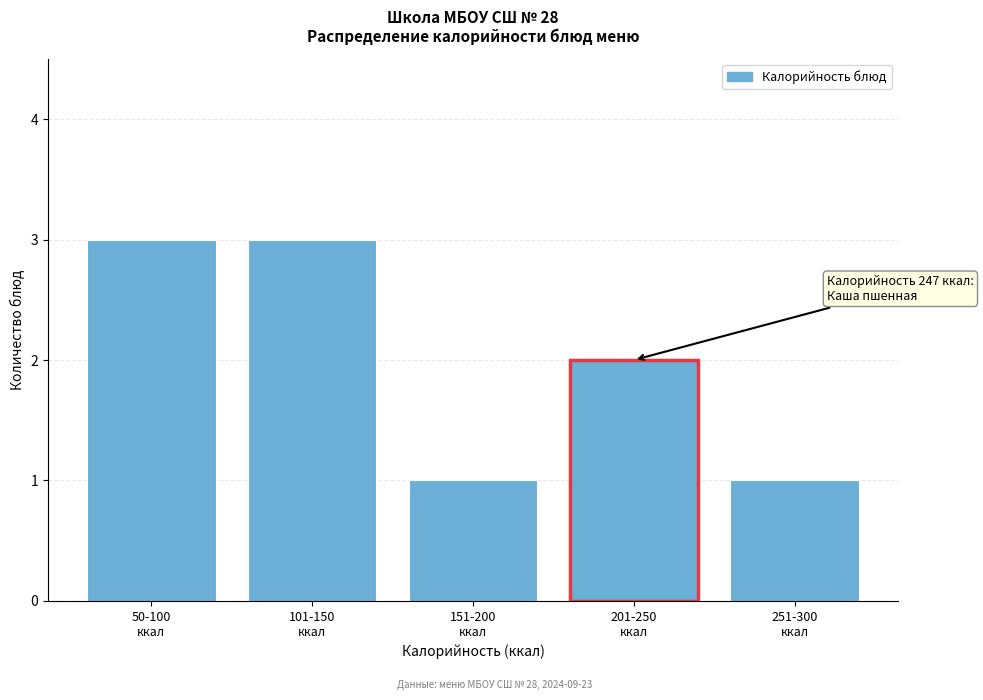

What is the maximum value shown in the chart?

3